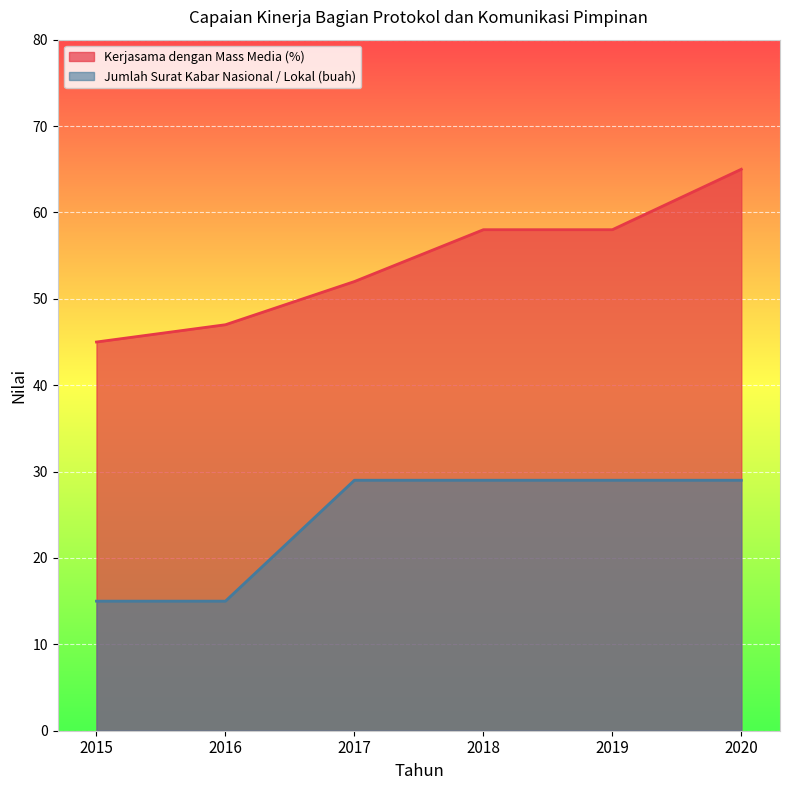

At which label does Kerjasama dengan Mass Media (%) reach its minimum?

2015